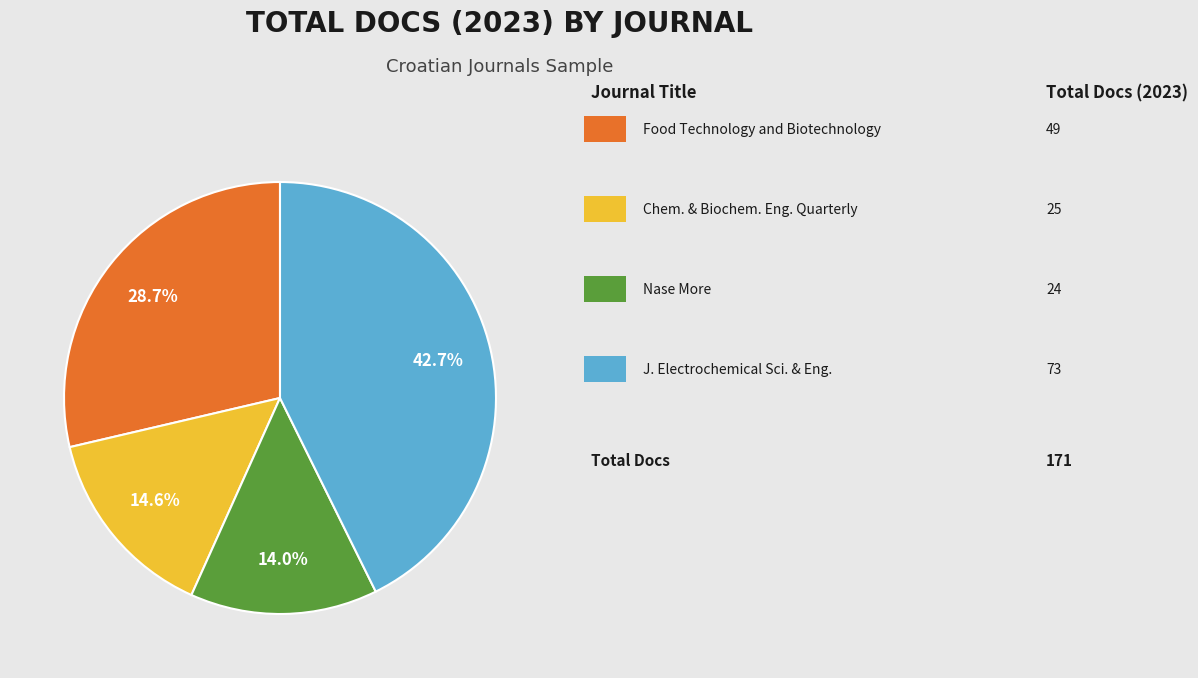

To the nearest percent, what is the average slice percentage?

25%